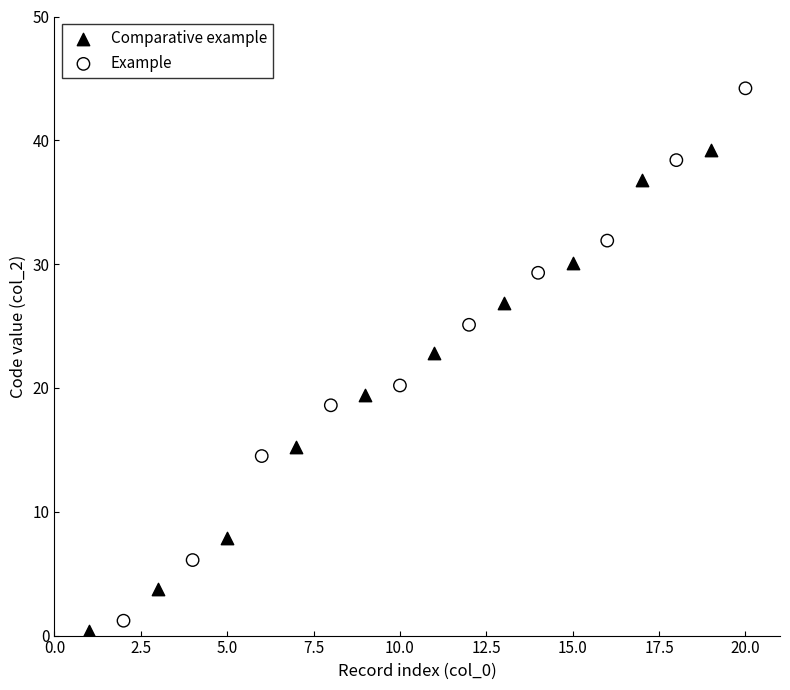

Which series has the widest spread of Y values?

Example